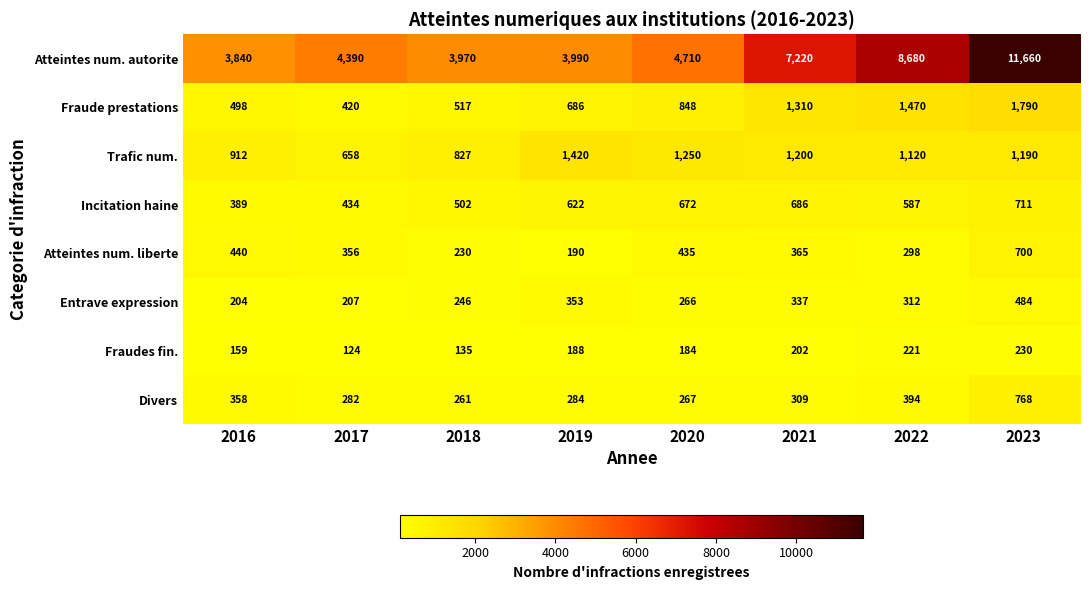

Which category has the lowest value across all series?

2017